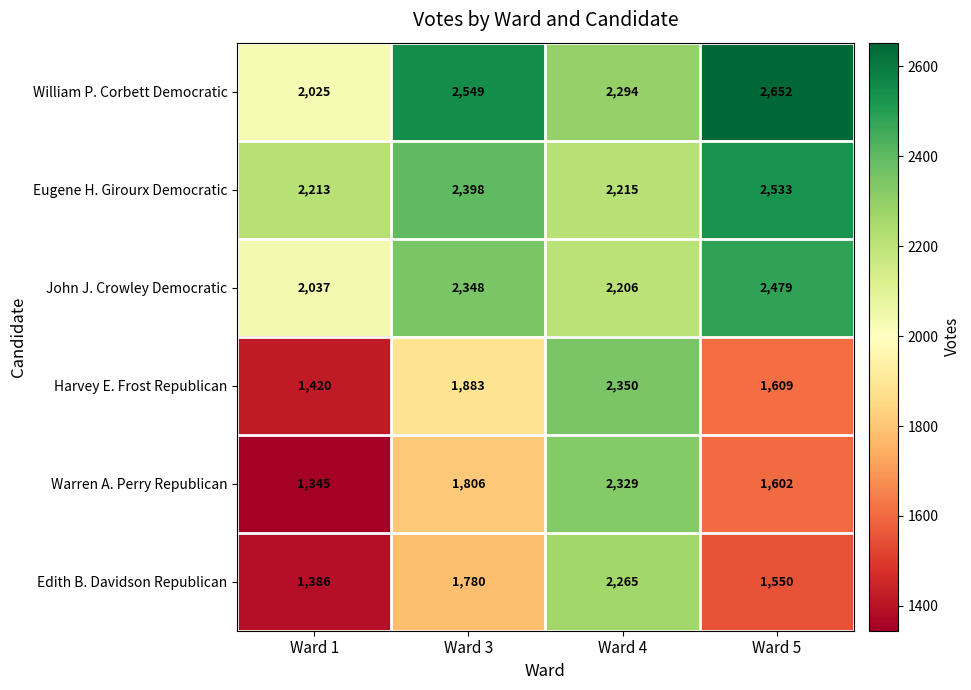

Rank the categories by Warren A. Perry Republican value from lowest to highest.

Ward 1, Ward 5, Ward 3, Ward 4